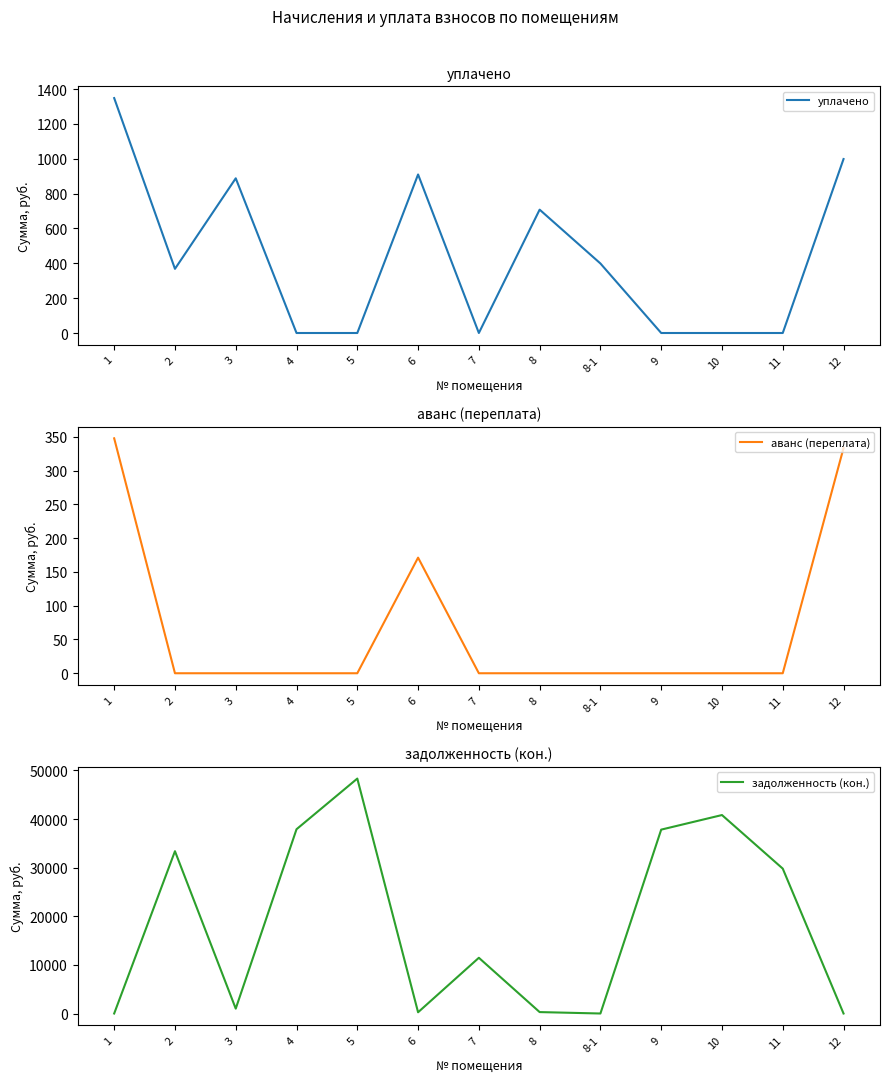

How many values in the уплачено series exceed 368?

7